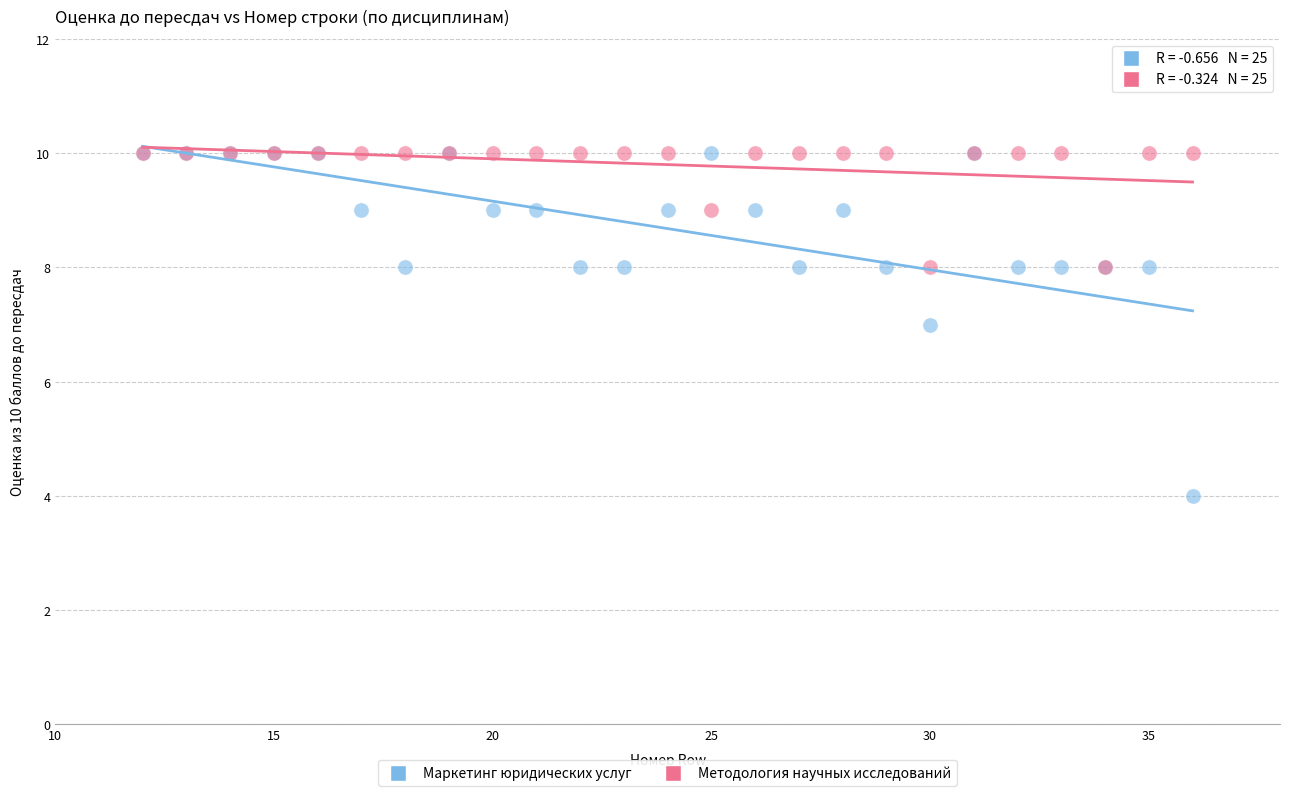

Which series has the widest spread of Y values?

Маркетинг юридических услуг